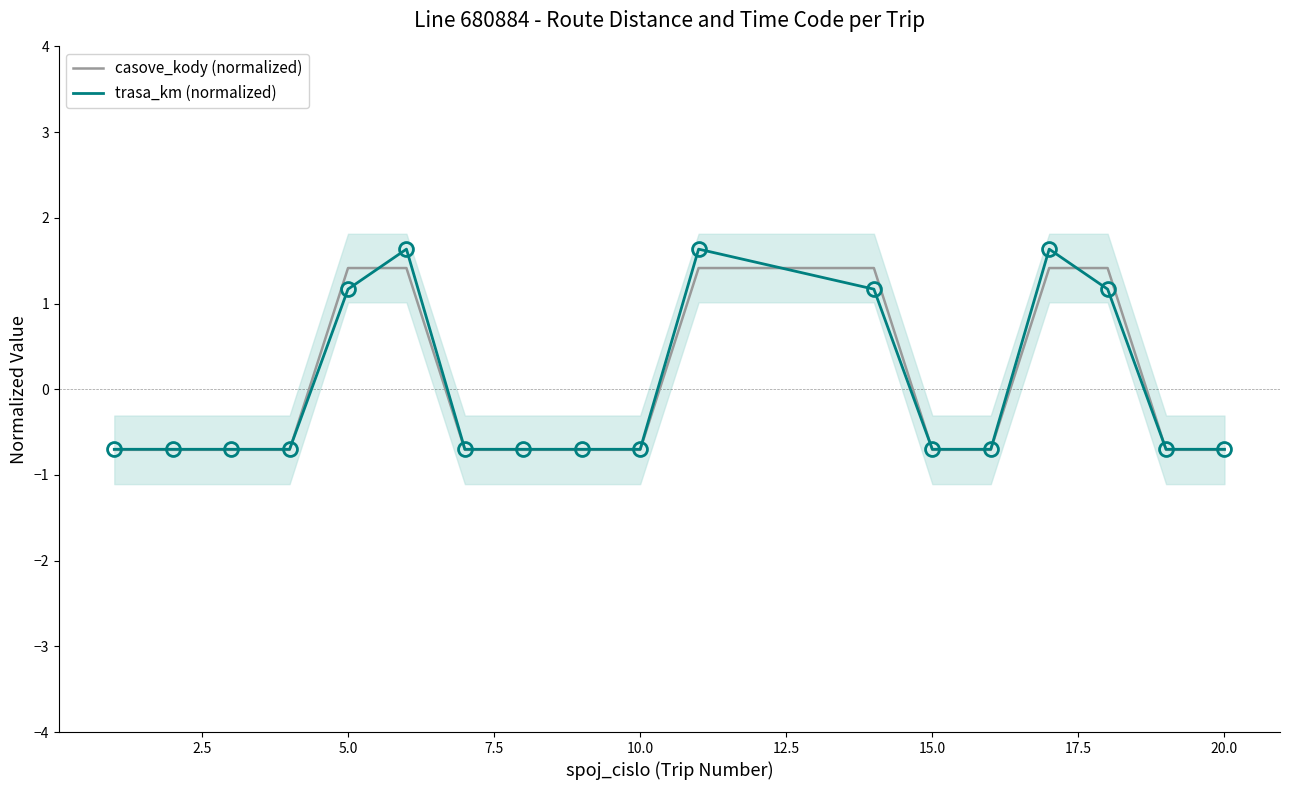

Where does the casove_kody (normalized) series first go above 0?

5.0